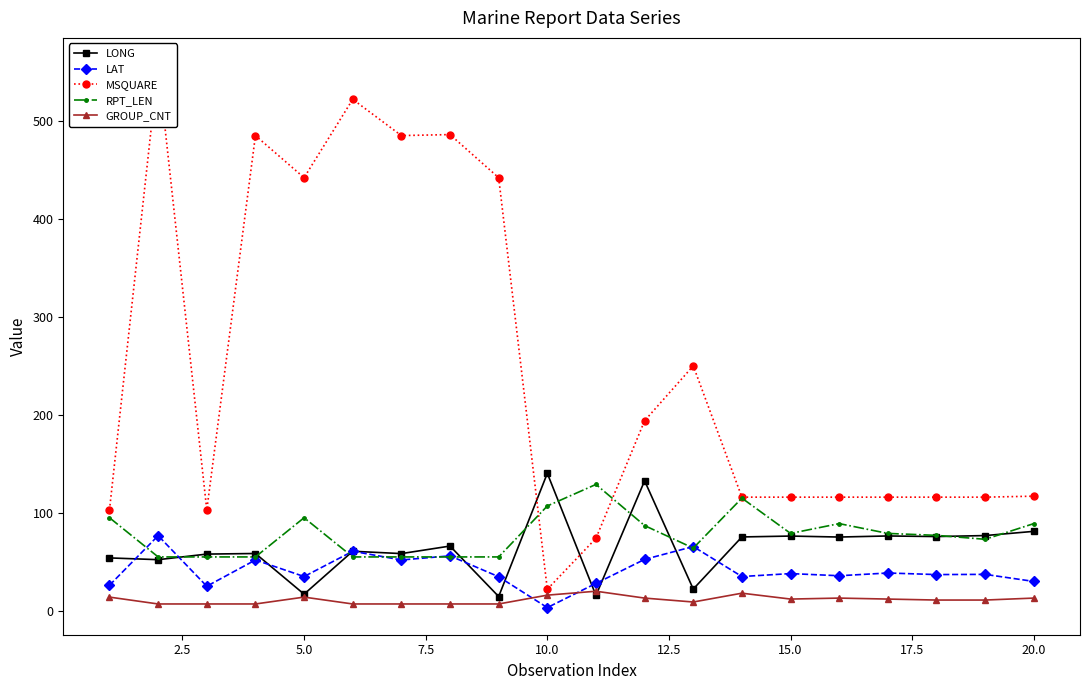

The value of LAT at 5.0 is 35.0. True or false?

True